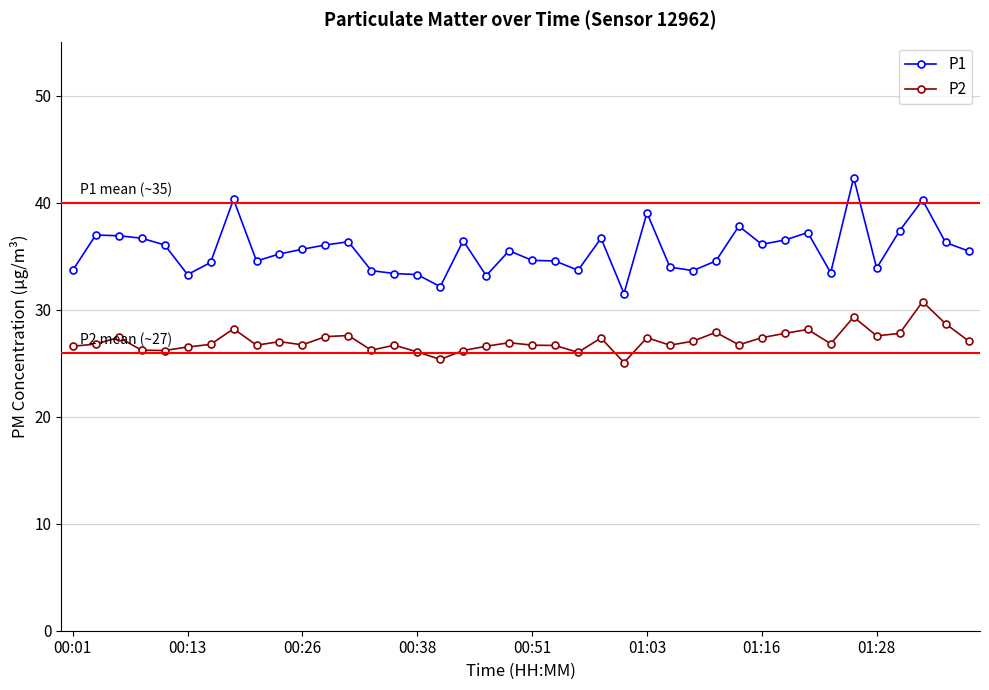

Which series has the largest total across all categories?

P1